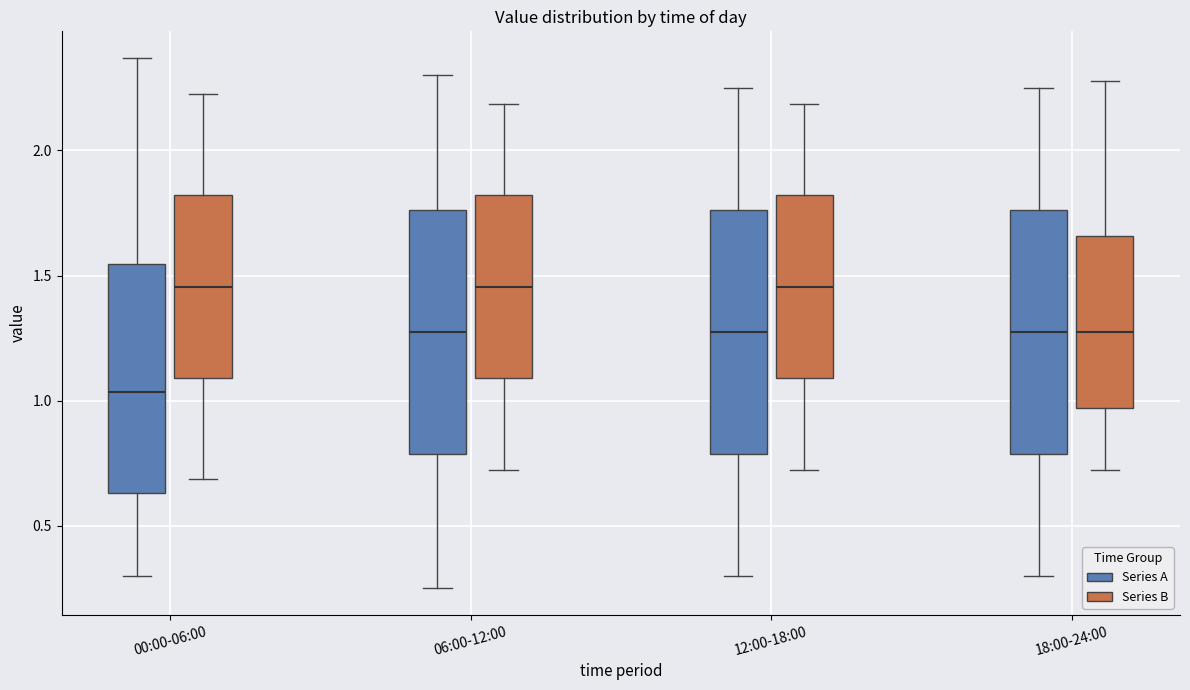

Reading left to right, read every box against the y-axis: the position of its median line, the range the box covers, and the ends of its whiskers. The values are not printed on the chart, so give them approximately, as read against the axis.

00:00-06:00 (Series A): median 1.05, box 0.65 to 1.55, whiskers 0.30 to 2.35
00:00-06:00 (Series B): median 1.45, box 1.10 to 1.80, whiskers 0.70 to 2.25
06:00-12:00 (Series A): median 1.30, box 0.80 to 1.75, whiskers 0.25 to 2.30
06:00-12:00 (Series B): median 1.45, box 1.10 to 1.80, whiskers 0.75 to 2.20
12:00-18:00 (Series A): median 1.30, box 0.80 to 1.75, whiskers 0.30 to 2.25
12:00-18:00 (Series B): median 1.45, box 1.10 to 1.80, whiskers 0.75 to 2.20
18:00-24:00 (Series A): median 1.30, box 0.80 to 1.75, whiskers 0.30 to 2.25
18:00-24:00 (Series B): median 1.30, box 0.95 to 1.65, whiskers 0.75 to 2.30